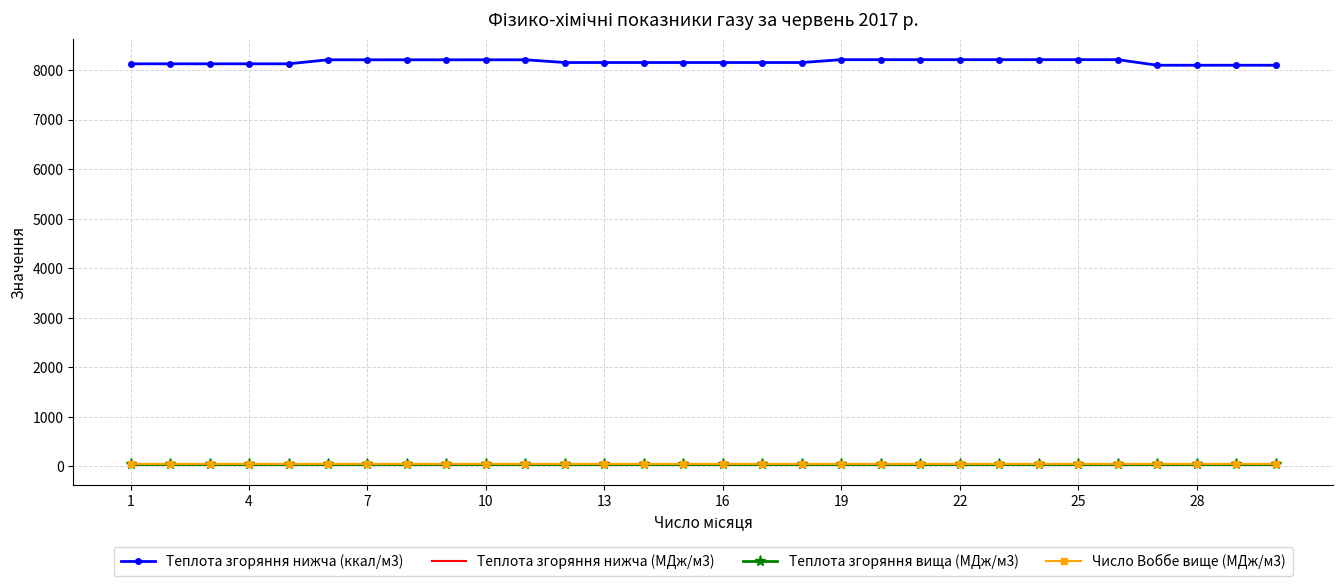

Which series has the largest total across all categories?

Теплота згоряння нижча (ккал/м3)